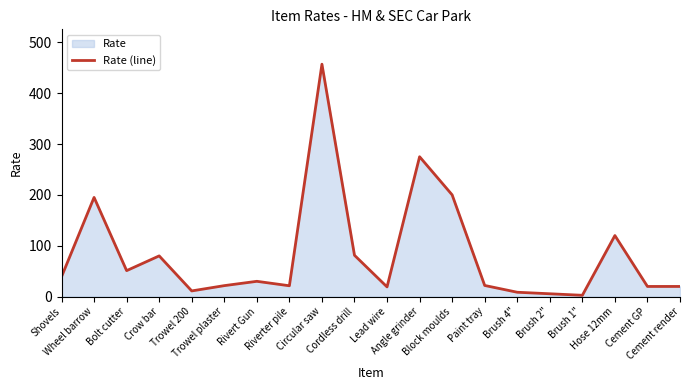

Which has a higher value, Rivert Gun or Angle grinder?

Angle grinder